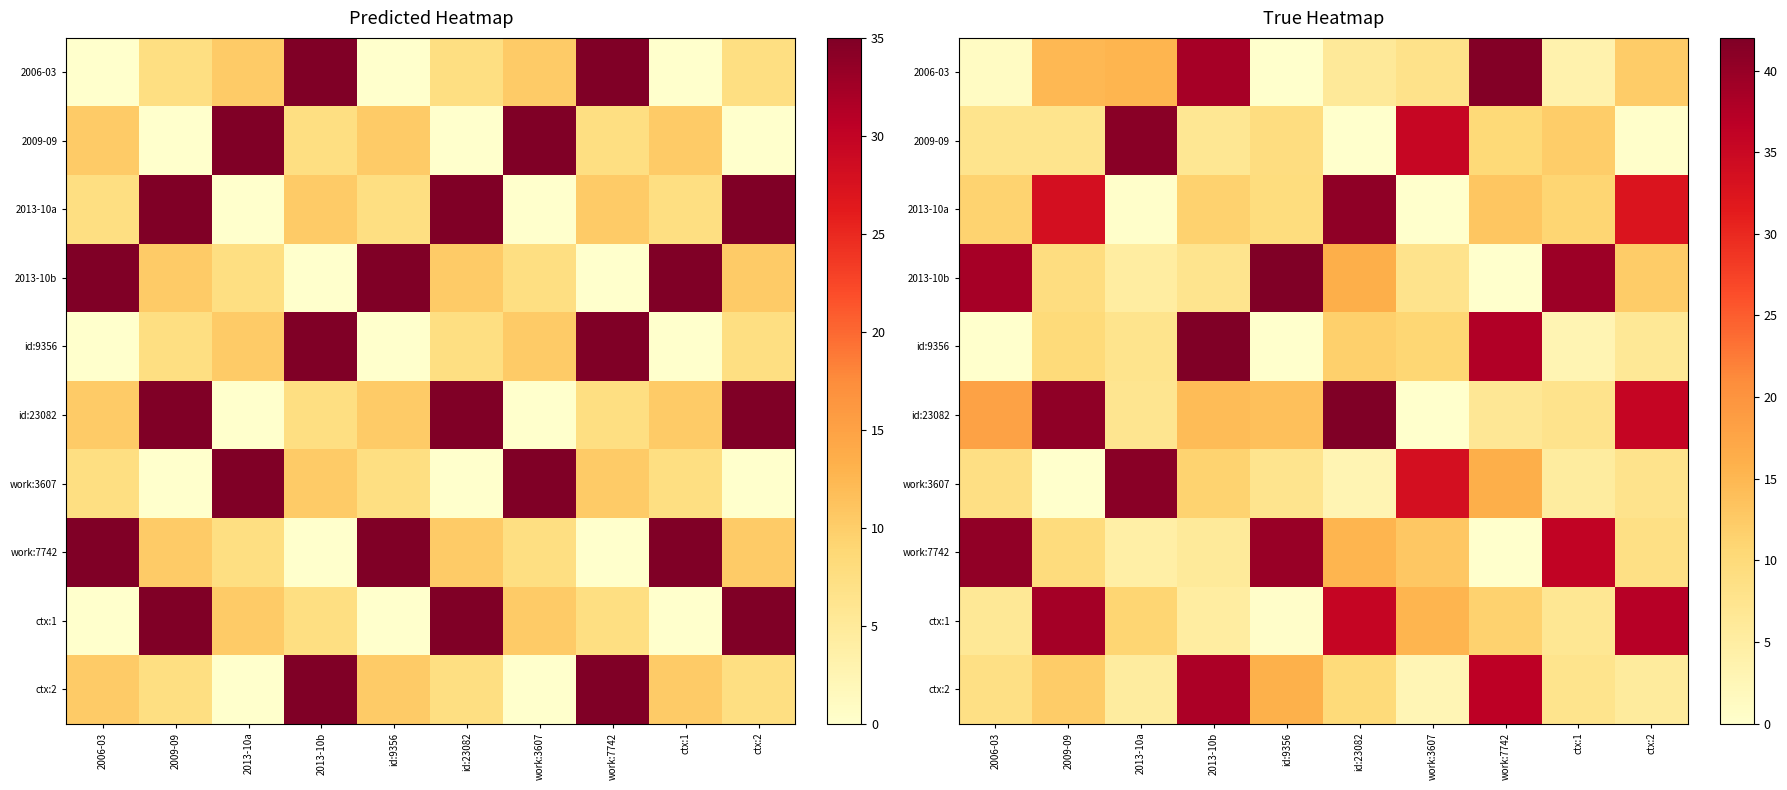

What is the difference between the 2013-10b values at 2006-03 and 2013-10a?

33.5